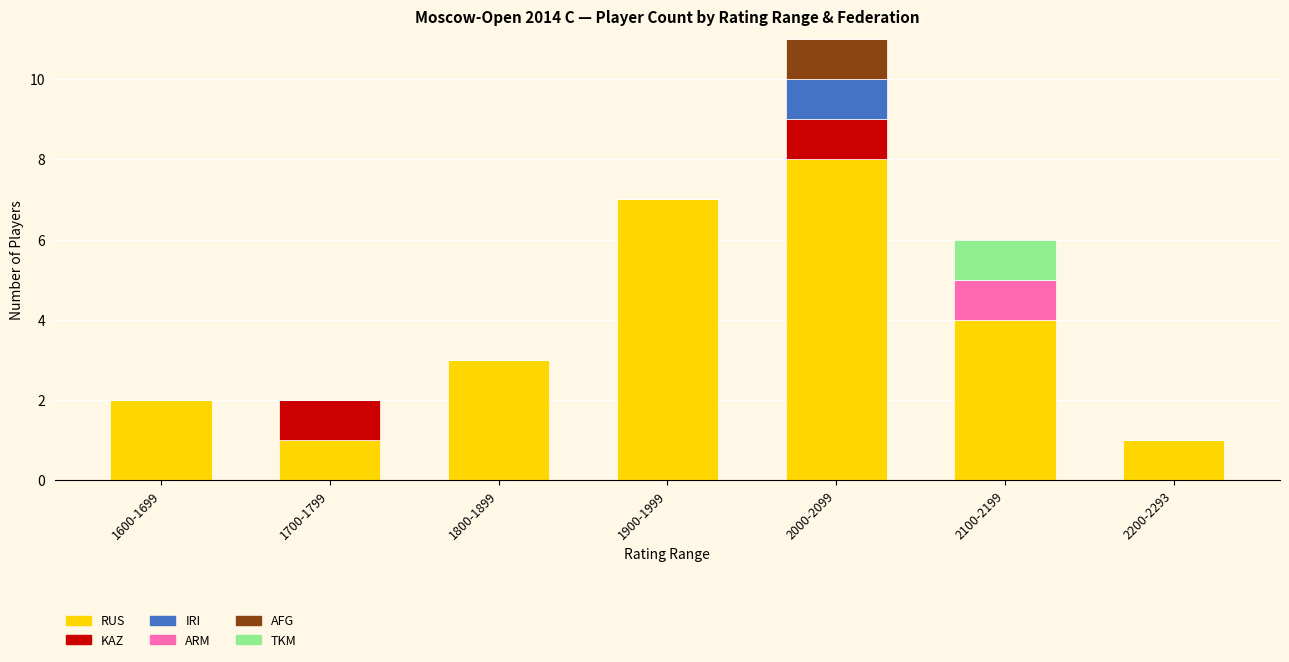

At which category is the sum across all series the highest?

2000-2099